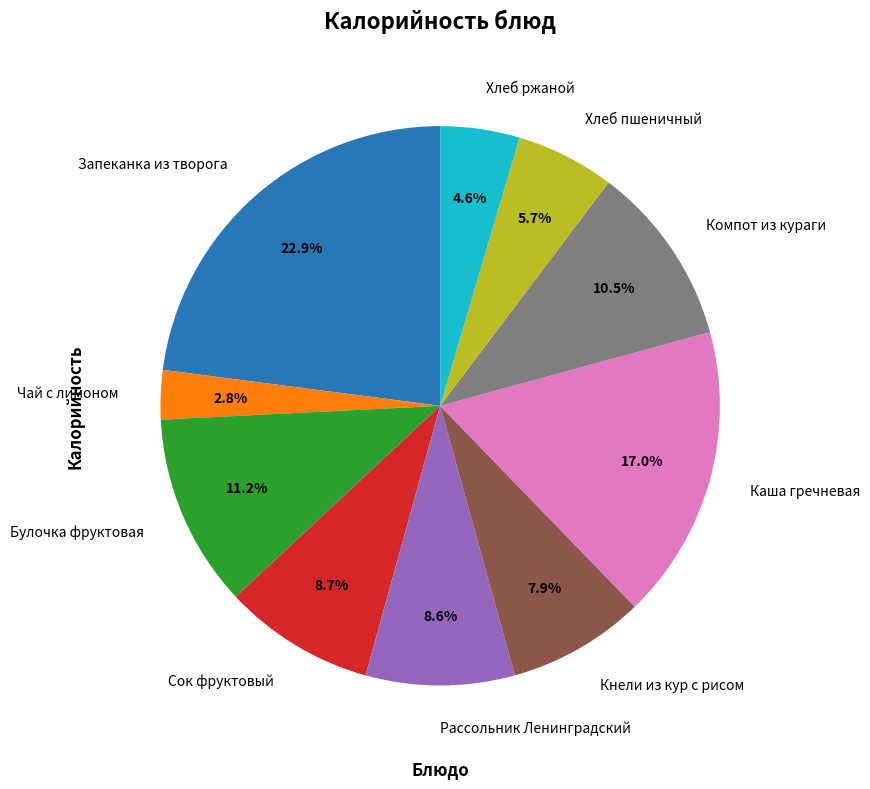

To the nearest percent, what is the difference between the Запеканка из творога and Хлеб пшеничный slice percentages?

17%